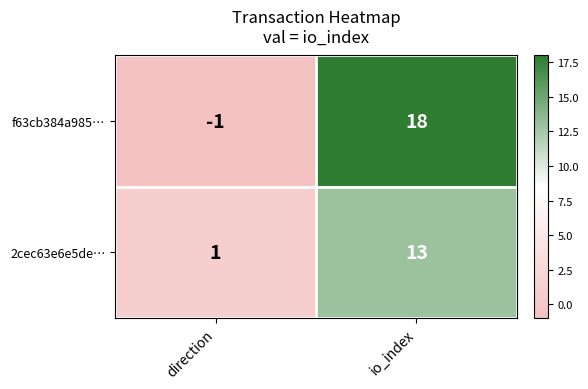

The value of 2cec63e6e5de… at direction is 1. True or false?

True